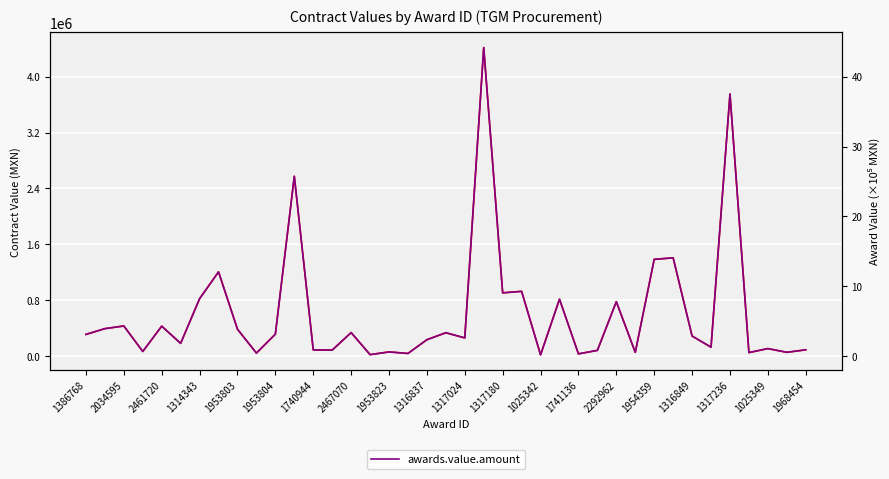

What is the value of the contracts.value.amount point at the 32nd from the left?

1408531.3